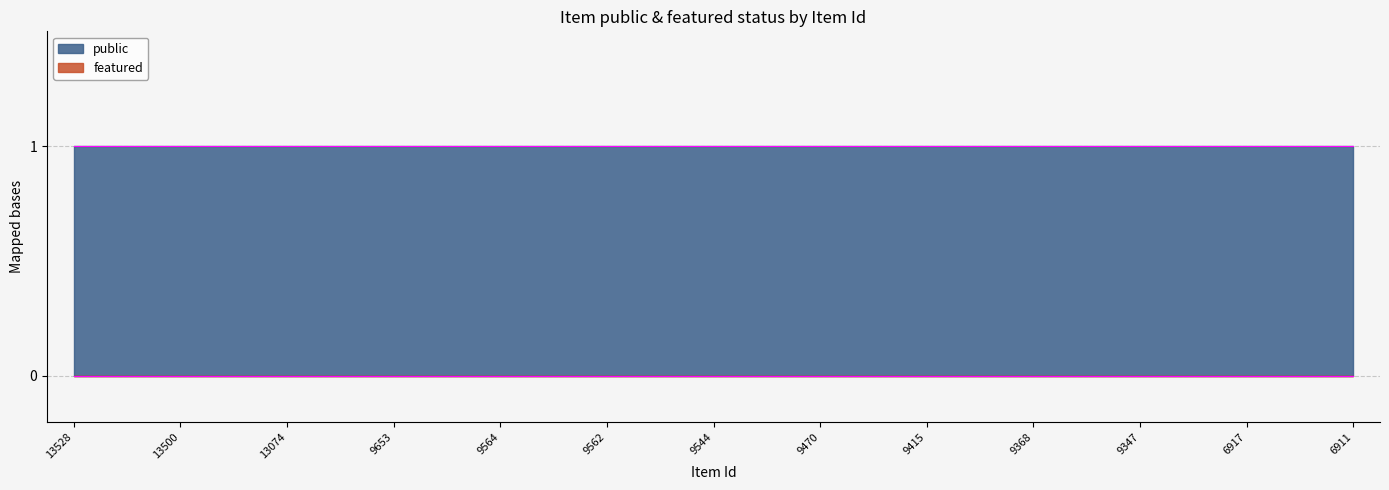

Is the value of featured at 9653 greater than the value of public at 6911?

No